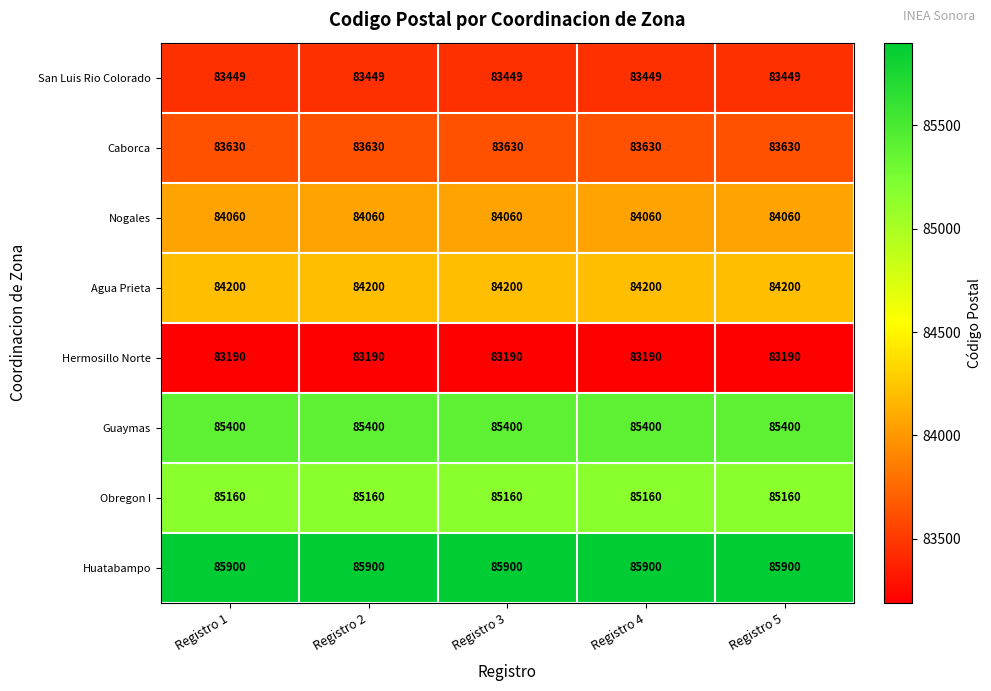

How many distinct data groups are displayed?

8